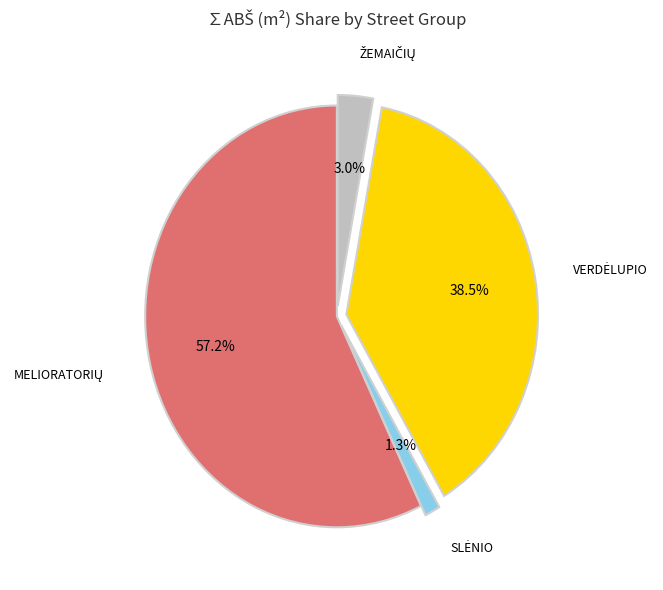

Does any single category account for the majority?

Yes